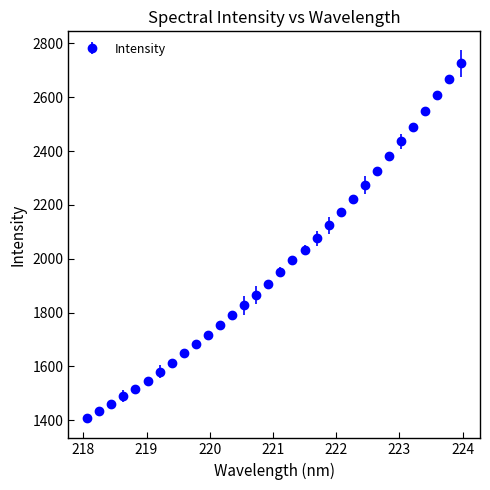

What is the sum of all values?

63269.1